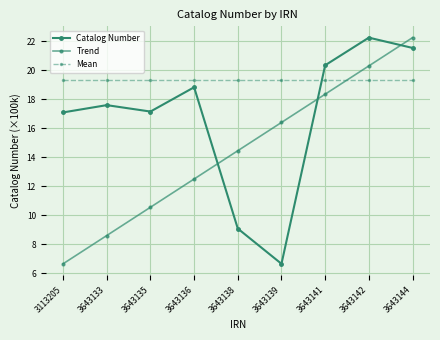

How many values in the Trend series exceed 14?

5